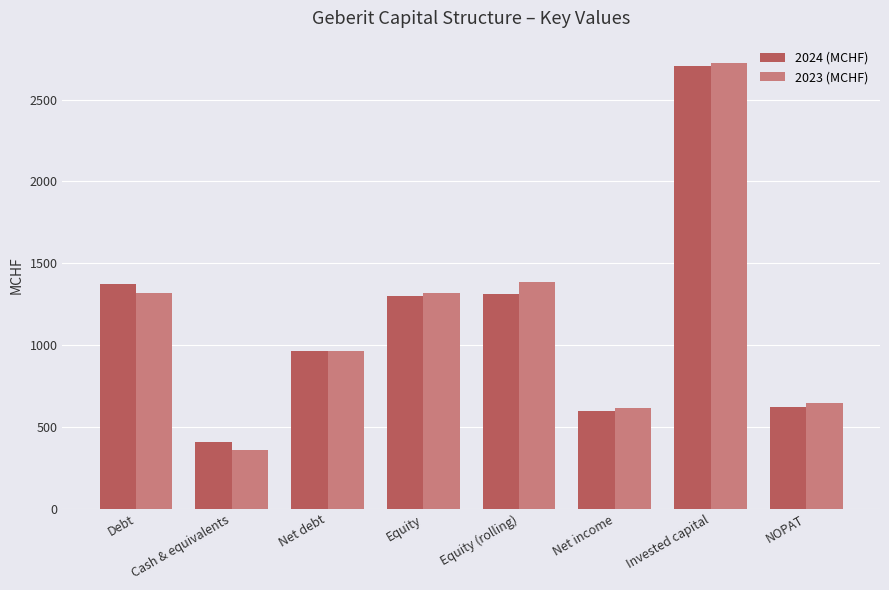

Is it true that 2024 (MCHF) equals 283.4 at NOPAT?

False